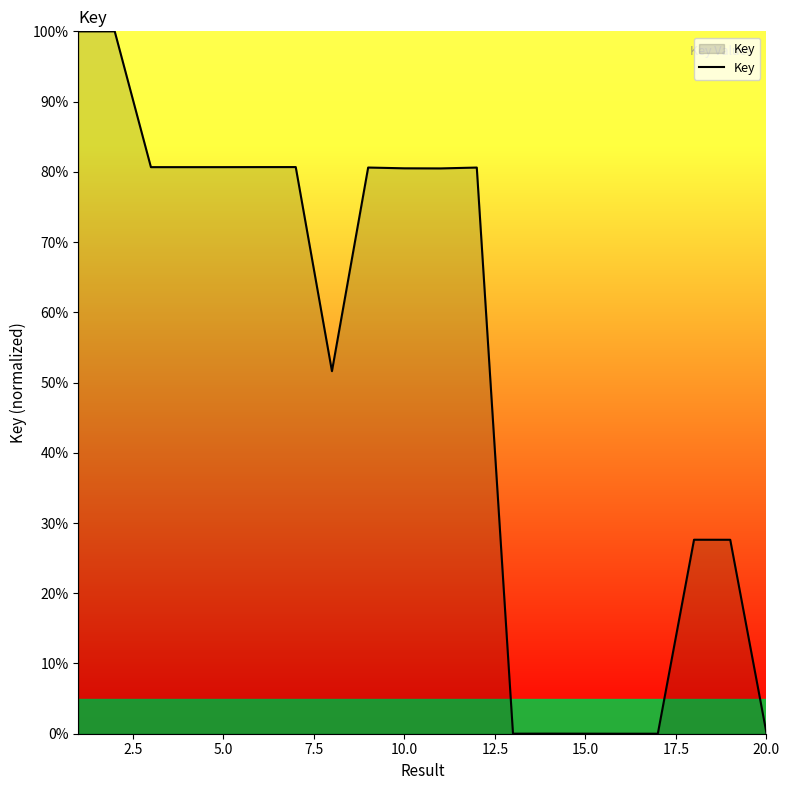

What is the greatest value displayed?

100.0